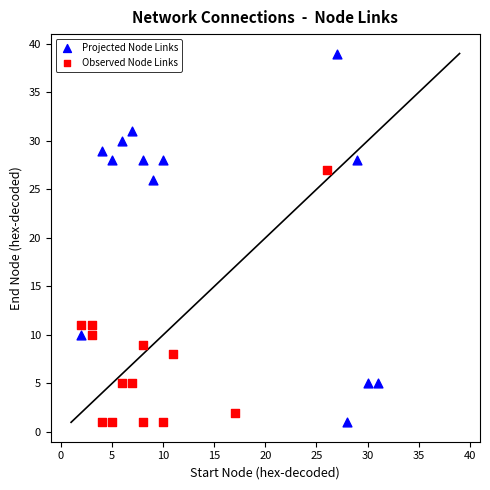

Which series contains the highest Y value?

Projected Node Links